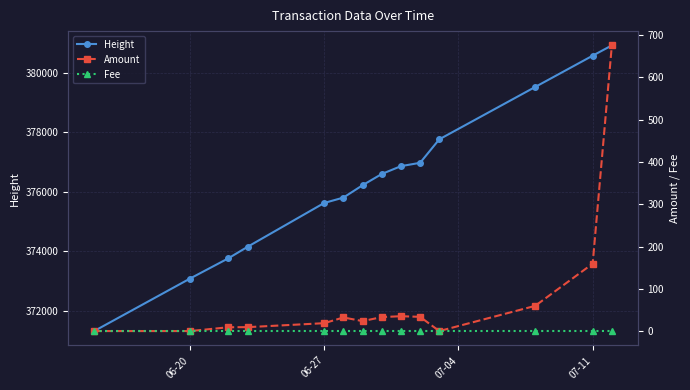

Count the number of data series in this chart.

3